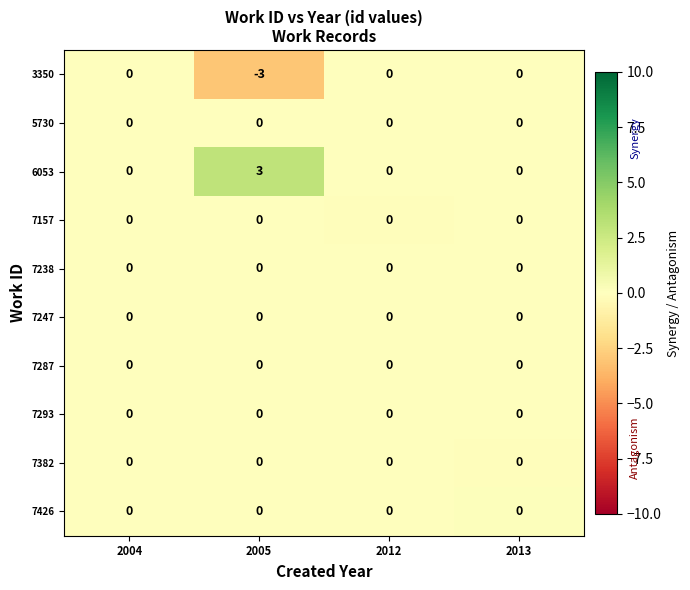

Which series has the largest total across all categories?

6053